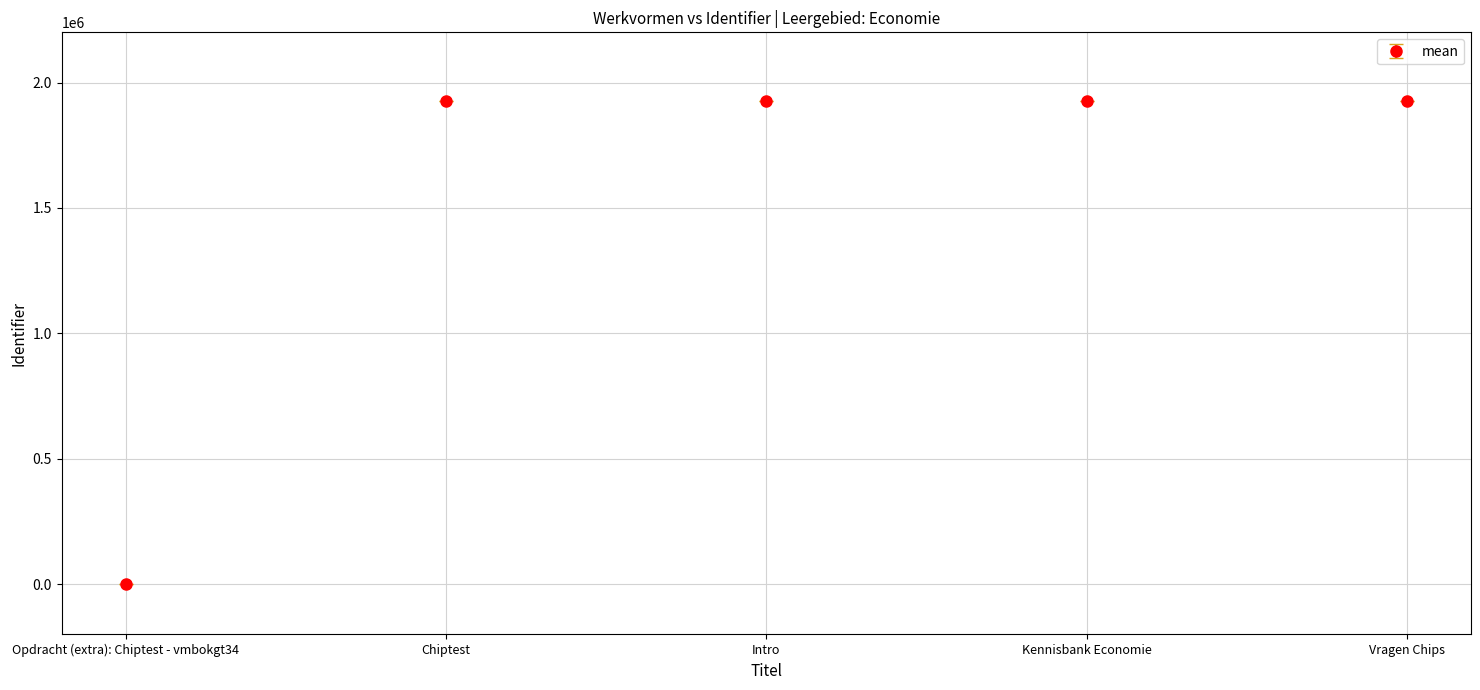

Reading right to left, what are all the values shown in this chart?

1927657	1927654	1927652	1927651	0